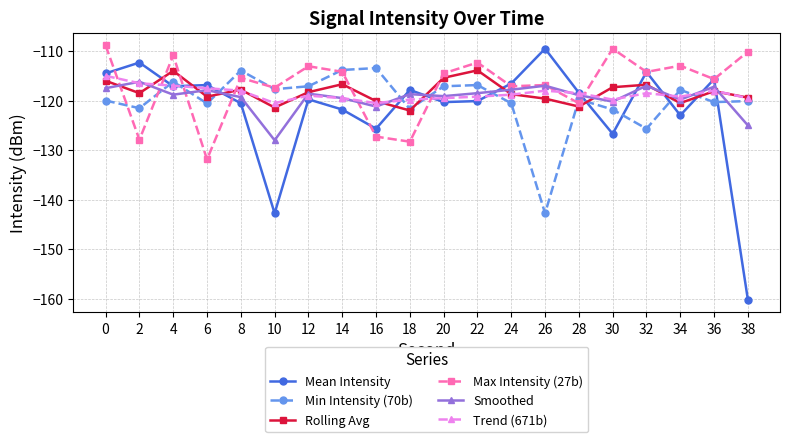

What is the greatest value displayed?

-108.9